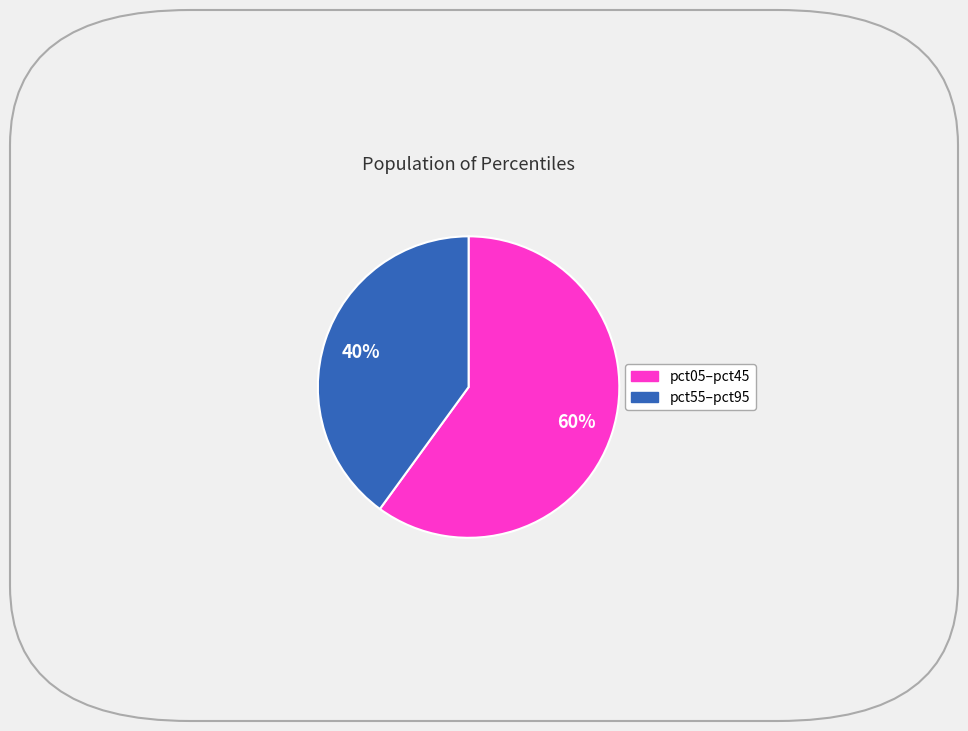

Does any single category account for the majority?

Yes